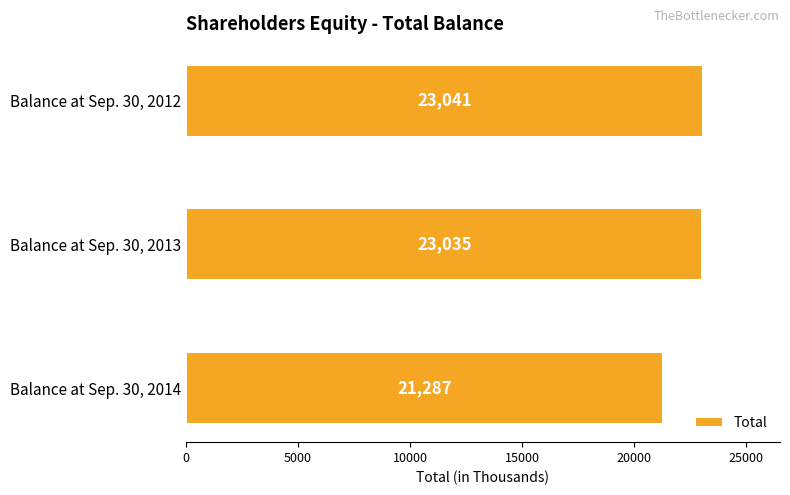

Rank the categories by value from highest to lowest.

Balance at Sep. 30, 2012, Balance at Sep. 30, 2013, Balance at Sep. 30, 2014